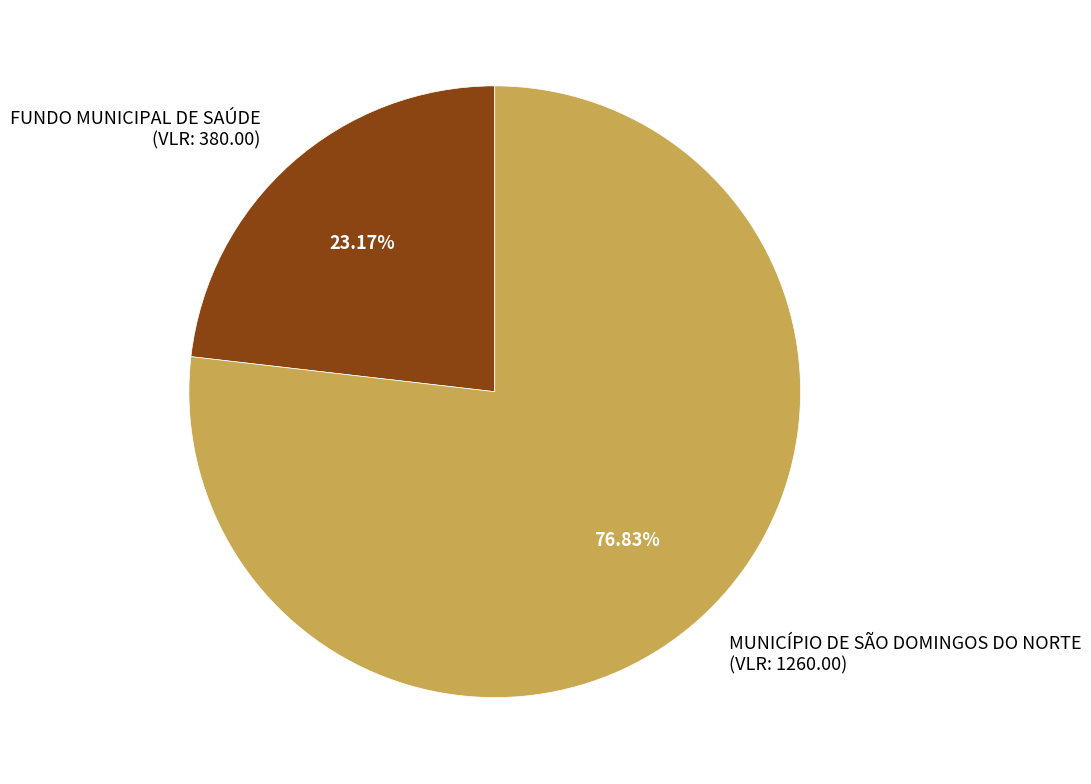

Does FUNDO MUNICIPAL DE SAÚDE (VLR: 380.00) represent more than half of the total?

No